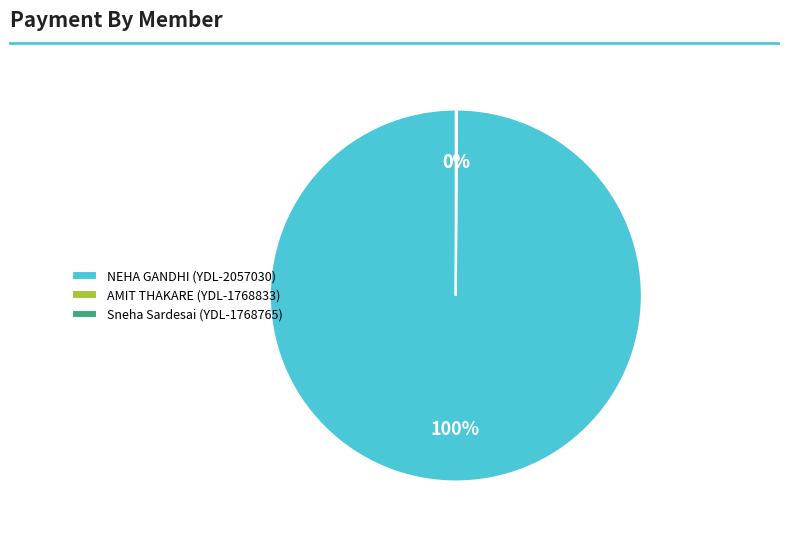

What is the largest slice in the pie chart?

NEHA GANDHI (YDL-2057030)